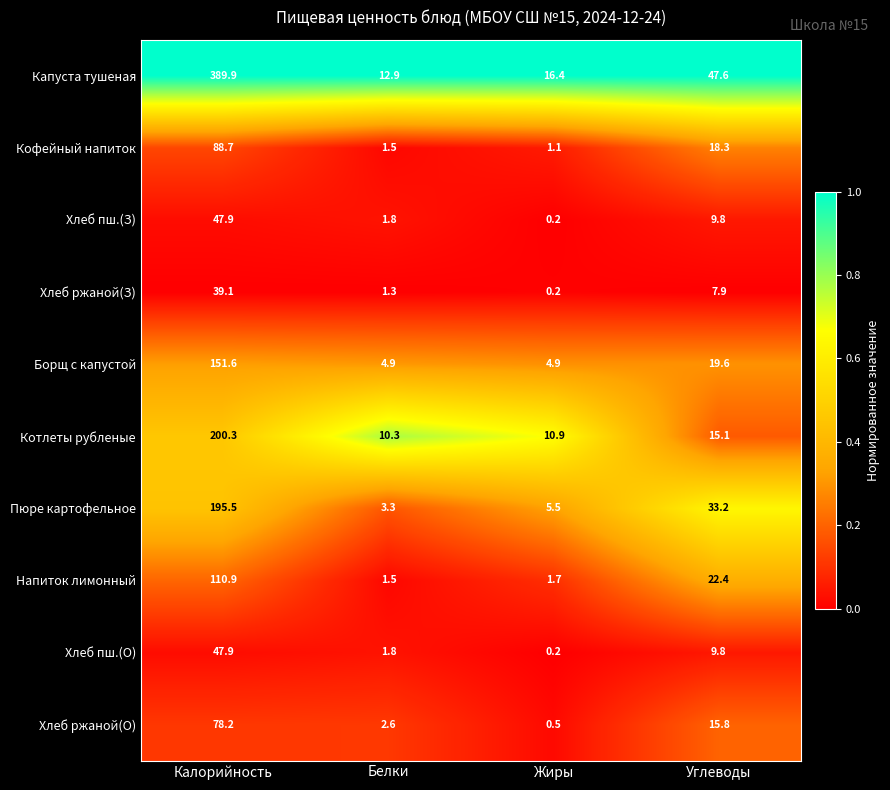

Which series has the largest total across all categories?

Капуста тушеная